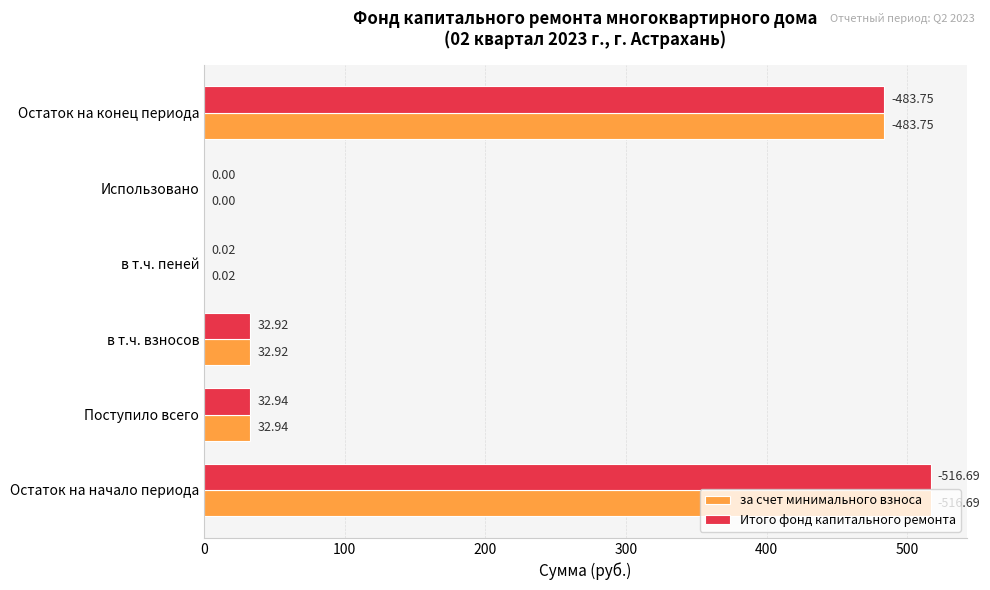

Which category has the highest value across all series?

Остаток на начало периода